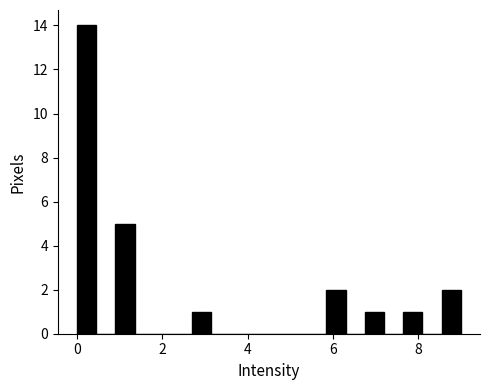

Read against the x-axis, roughly where is the centre of the tallest bar?

0.2